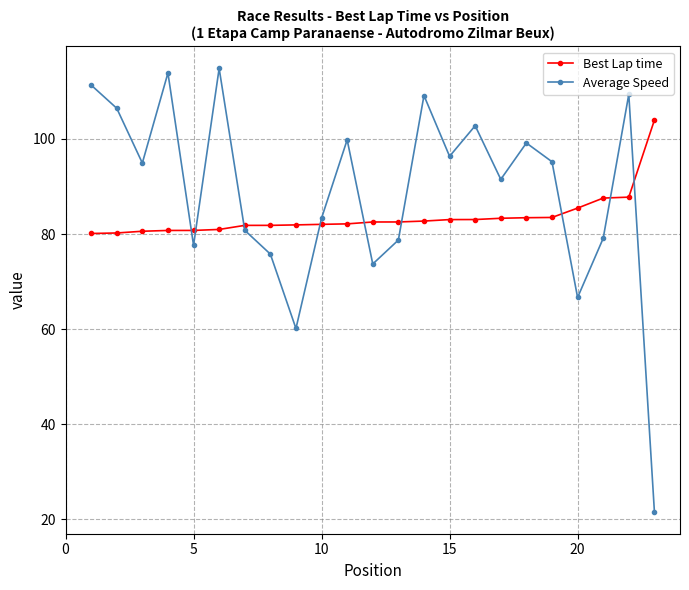

What is the minimum value shown in the chart?

21.7